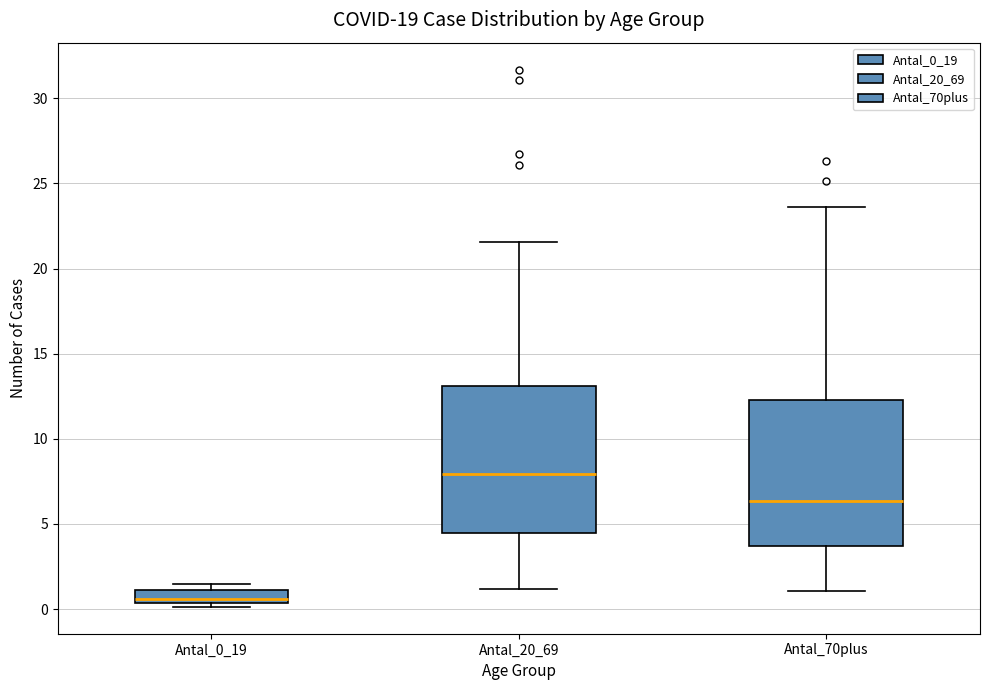

Reading left to right, read every box against the y-axis: the position of its median line, the range the box covers, and the ends of its whiskers. The values are not printed on the chart, so give them approximately, as read against the axis.

Antal_0_19: median 0.5 (just above the box's lower edge), box 0.5 to 1.0, whiskers 0.0 to 1.5
Antal_20_69: median 8.0, box 4.5 to 13.0, whiskers 1.0 to 21.5
Antal_70plus: median 6.5, box 3.5 to 12.5, whiskers 1.0 to 23.5